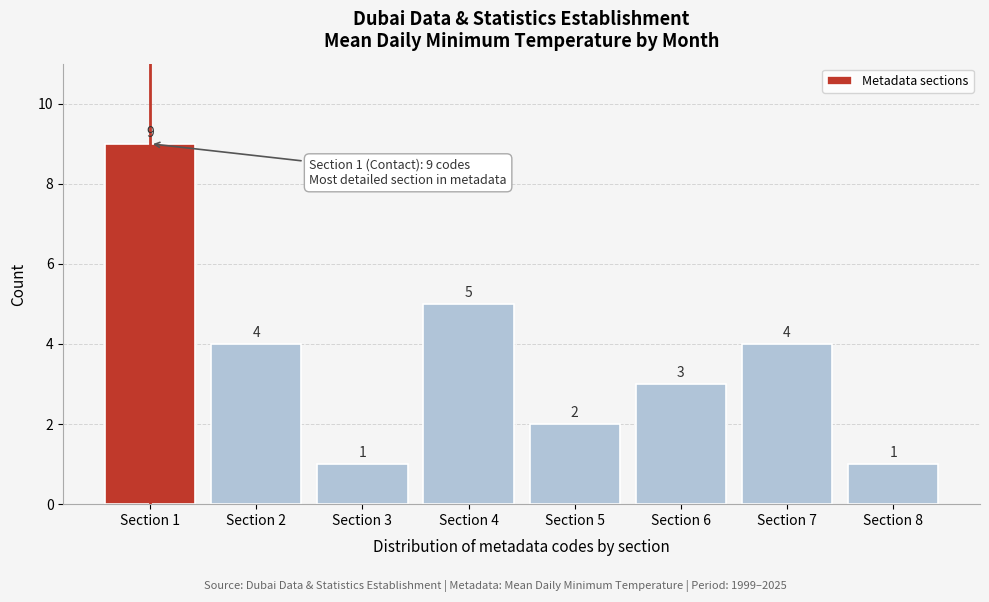

Reading left to right, what are all the values shown in this chart?

9	4	1	5	2	3	4	1